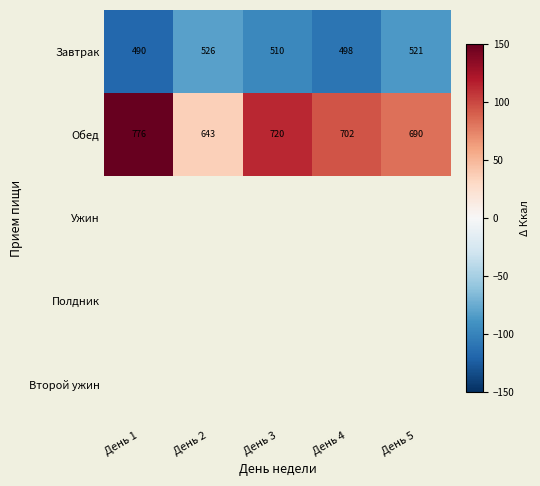

What is the smallest value displayed?

-117.9